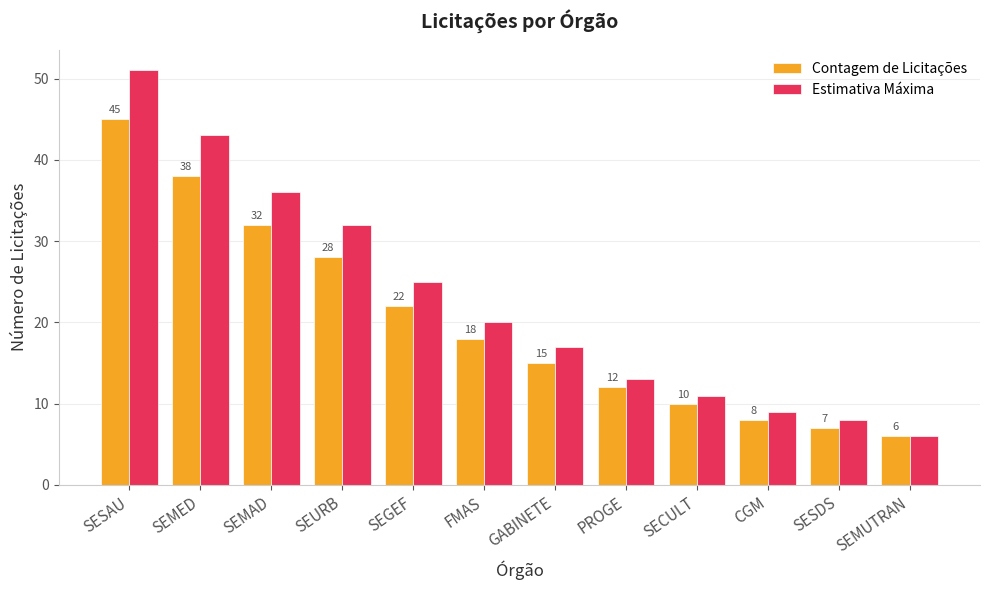

Is it true that Contagem de Licitações equals 3 at SECULT?

False